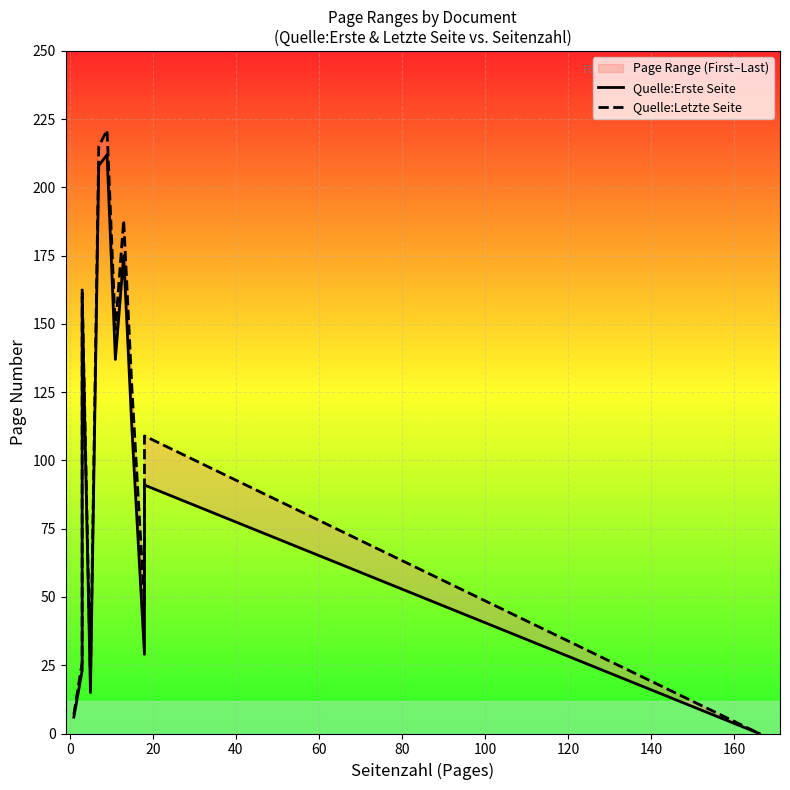

True or false: Quelle:Erste Seite has more than 0 interior local peaks.

True